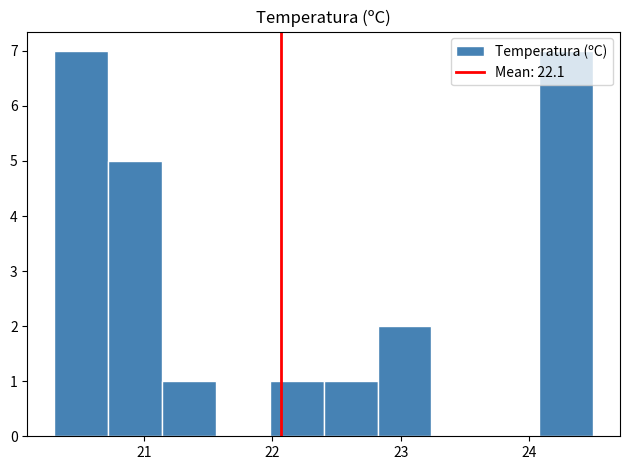

What is the height of the bar covering 20.30 to 20.72 on the x-axis? Neither the bar edges nor the heights are printed on the chart, so give them approximately, as read against the axes.

7